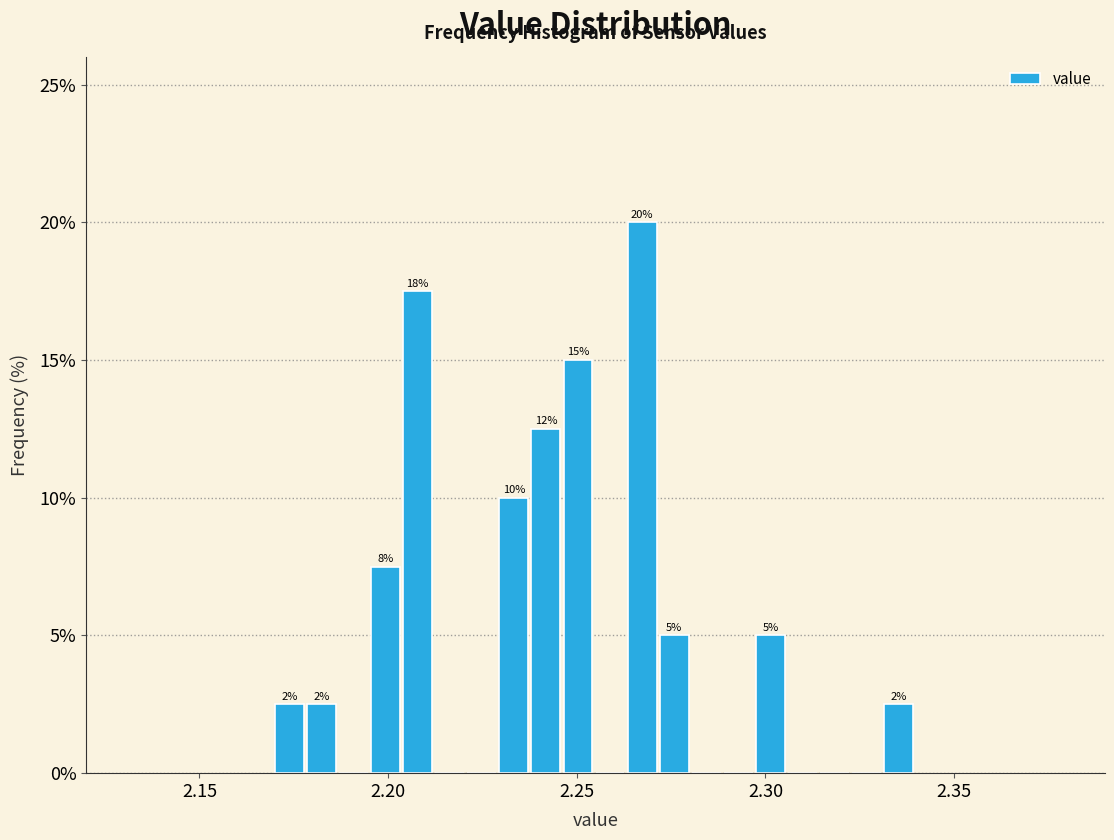

Read against the x-axis, roughly where is the centre of the tallest bar?

2.265